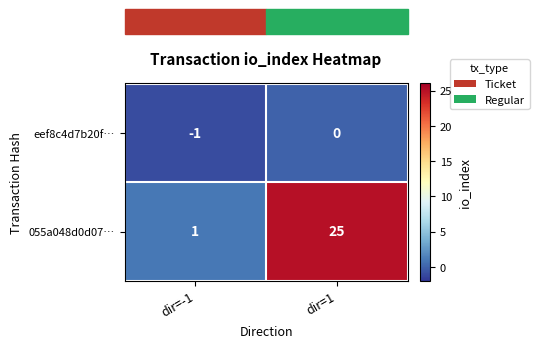

Rank the series at dir=1 from lowest to highest value.

eef8c4d7b20f…, 055a048d0d07…